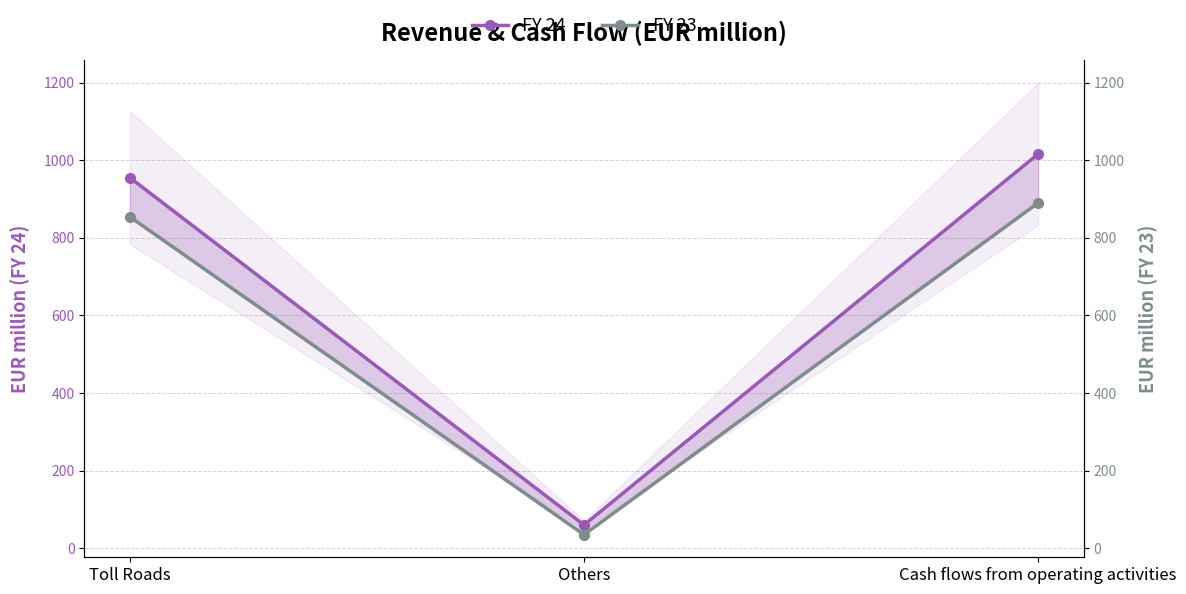

What is the difference between the FY 23 values at Cash flows from operating activities and Toll Roads?

36